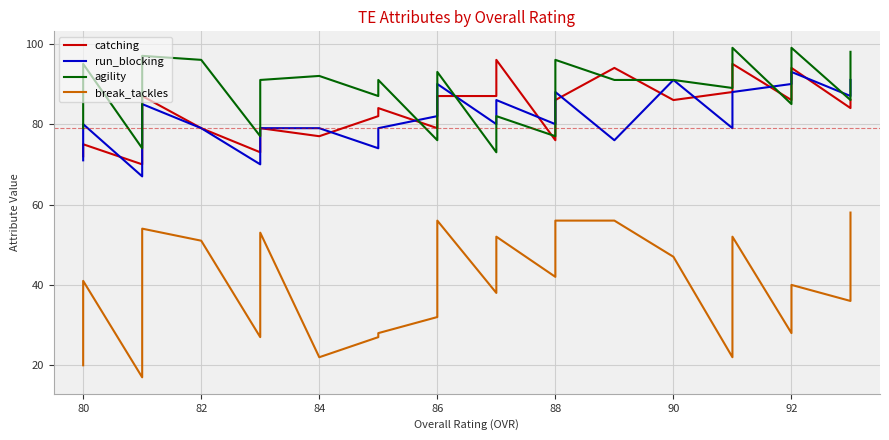

What is the minimum value for agility?

73